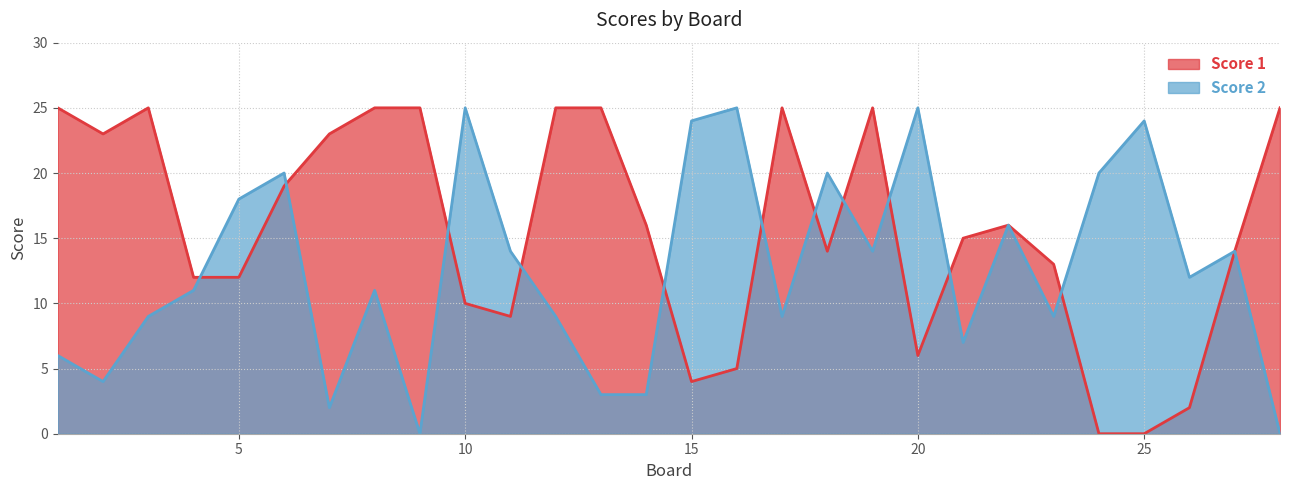

In Score 1, how many points are lower than both neighbors (excluding endpoints)?

5